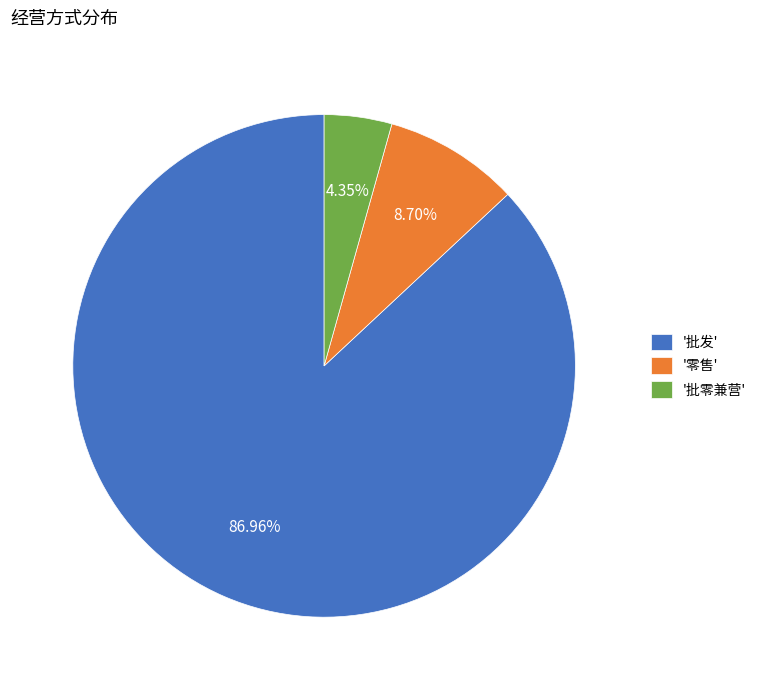

Rank the categories by value from lowest to highest.

'批零兼营', '零售', '批发'